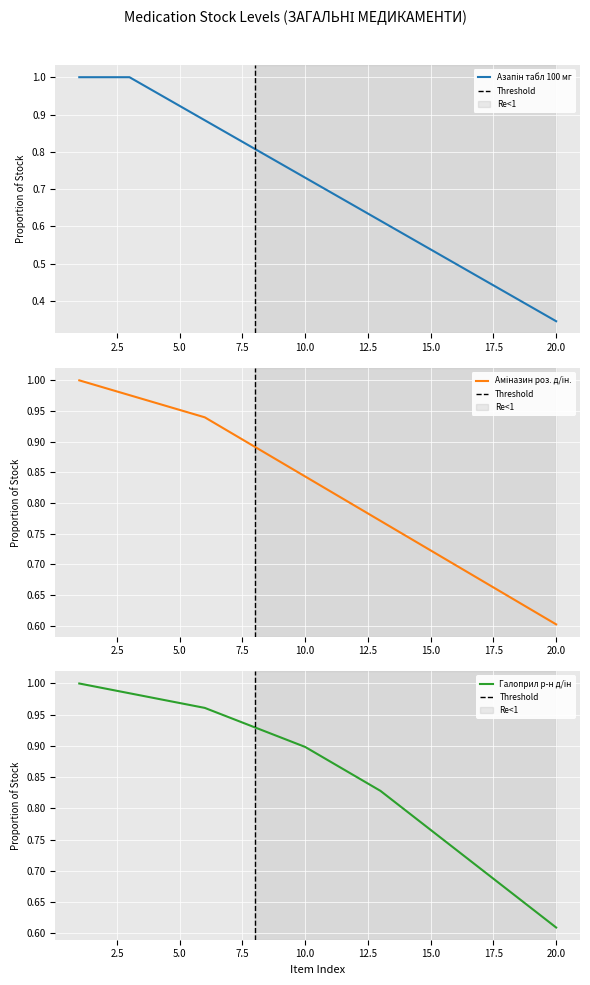

How many intersections are there between Галоприл р-н д/ін and Азапін табл 100 мг?

1